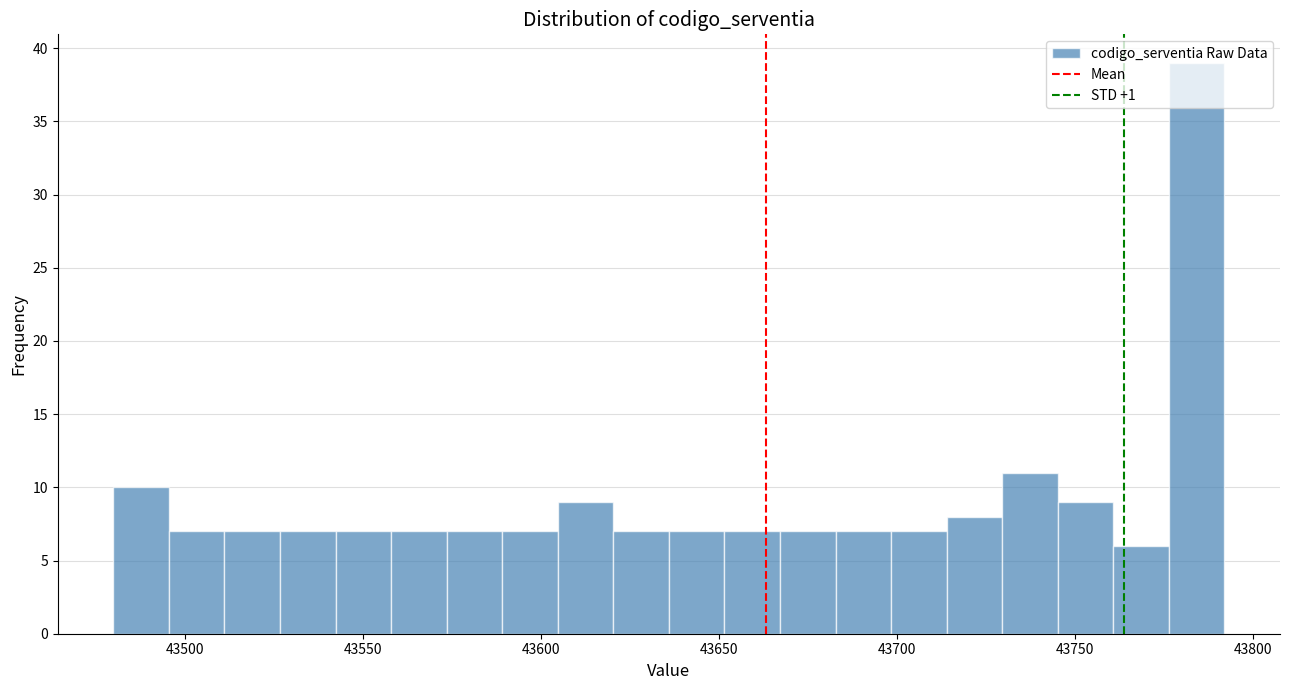

Around what value on the x-axis is the tallest bar? Give the approximate position of its centre, as read against the axis.

43785